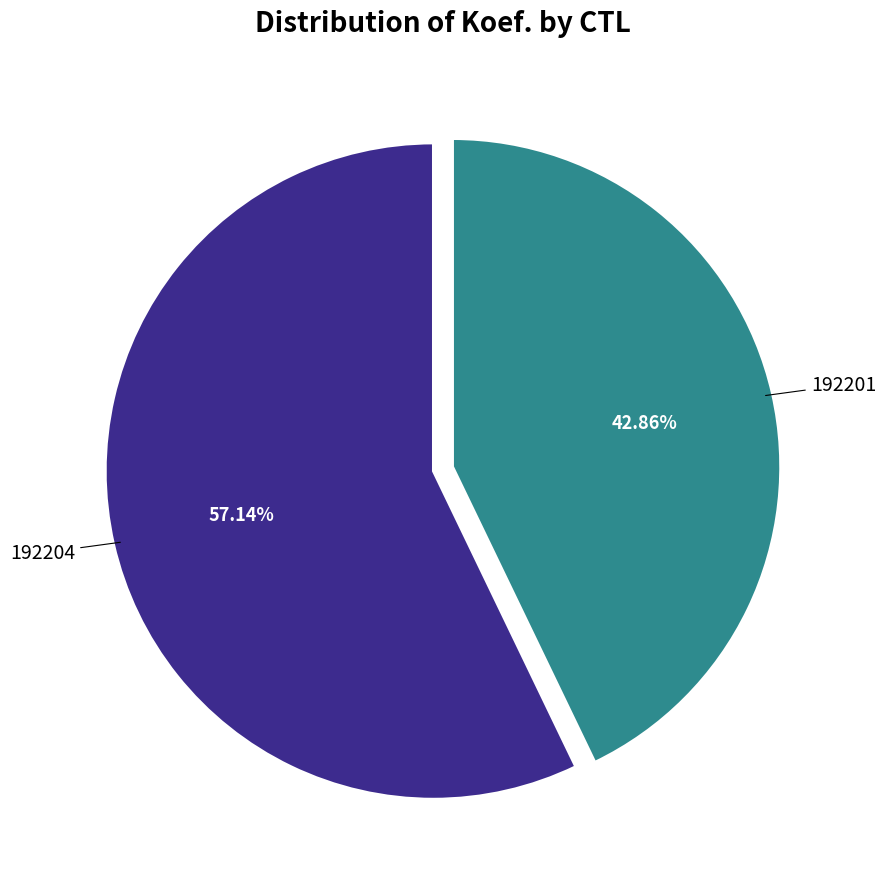

Does any single category account for the majority?

Yes